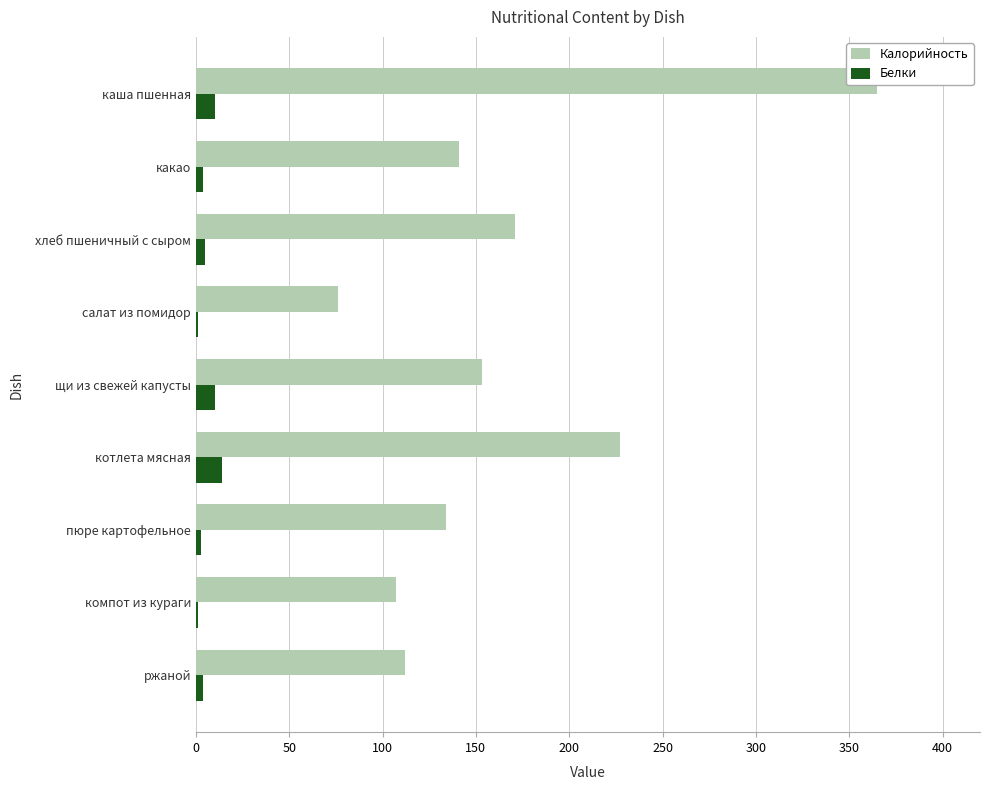

List the series in order of their peak value, lowest first.

Белки, Калорийность